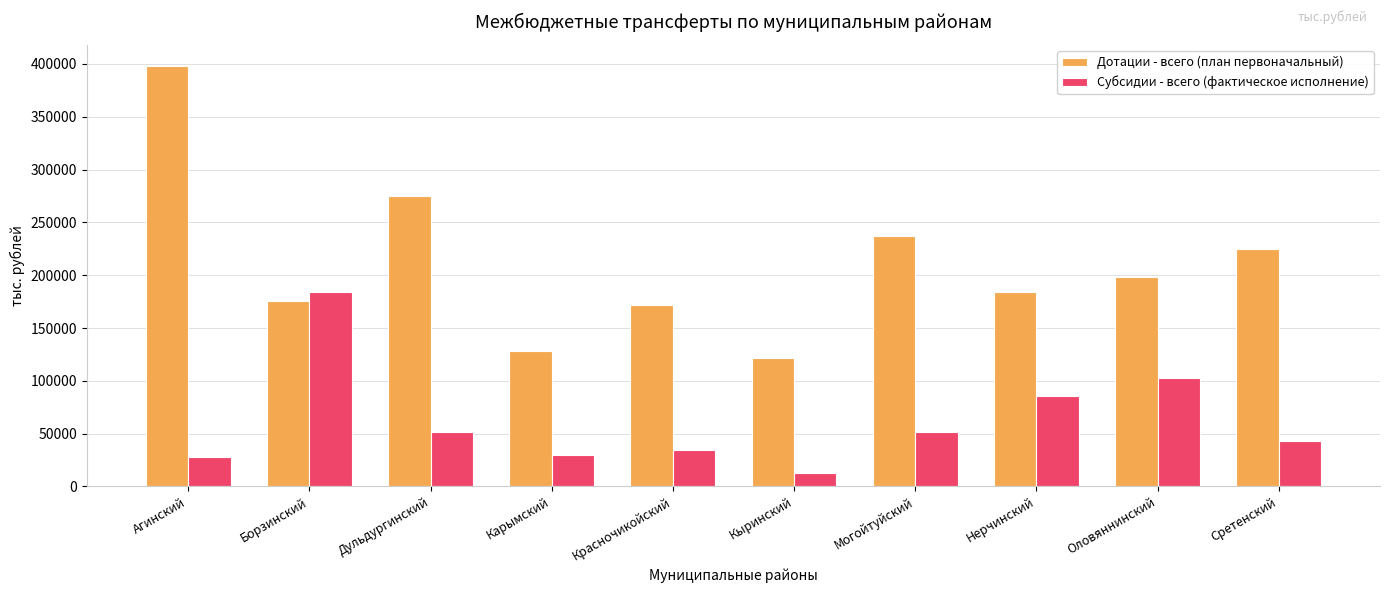

At which category is the sum across all series the highest?

Агинский